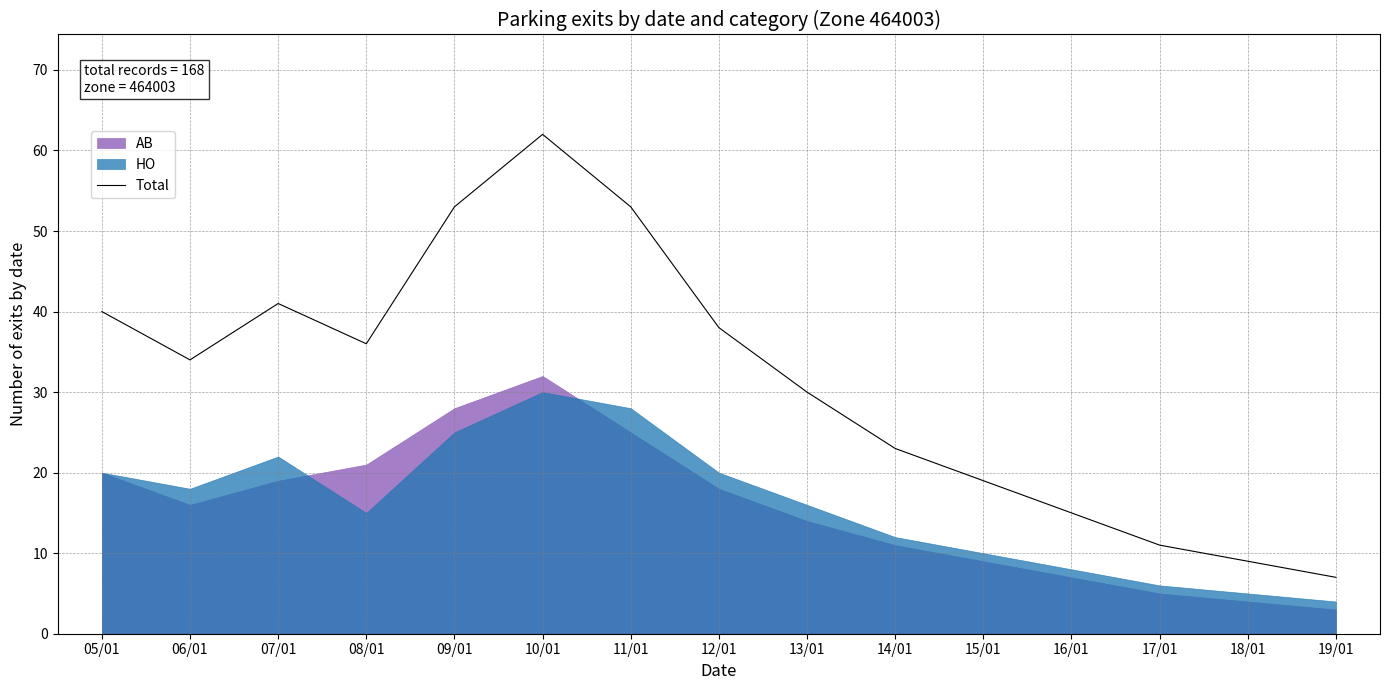

Reading right to left, extract all data points from this chart.

19/01=7	18/01=9	17/01=11	16/01=15	15/01=19	14/01=23	13/01=30	12/01=38	11/01=53	10/01=62	09/01=53	08/01=36	07/01=41	06/01=34	05/01=40